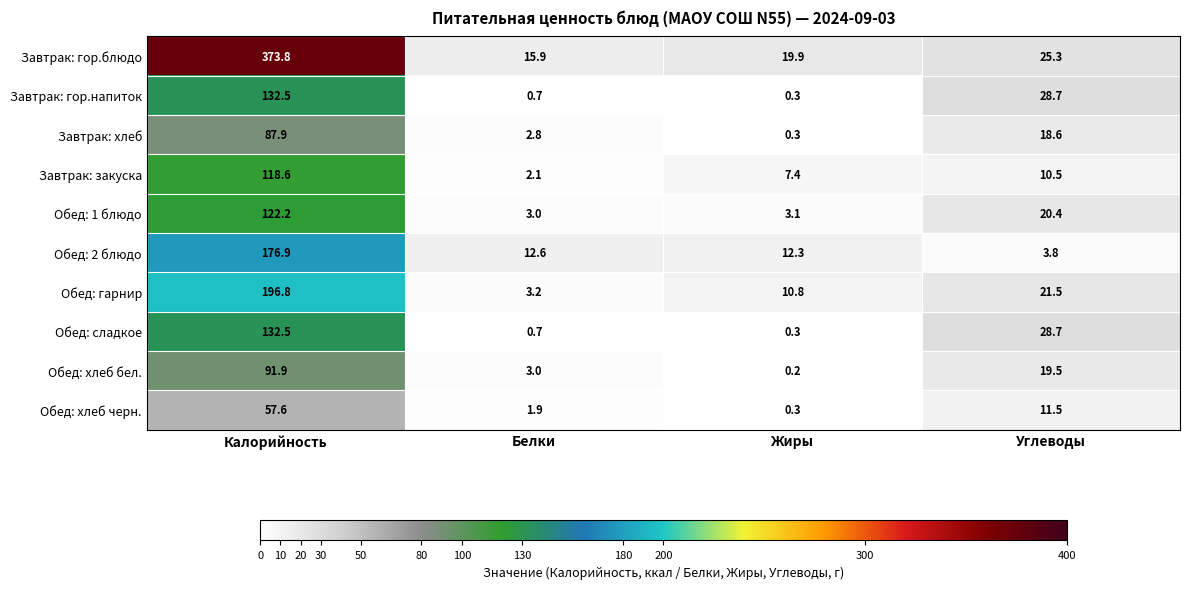

Rank the categories by Обед: сладкое value from lowest to highest.

Жиры, Белки, Углеводы, Калорийность